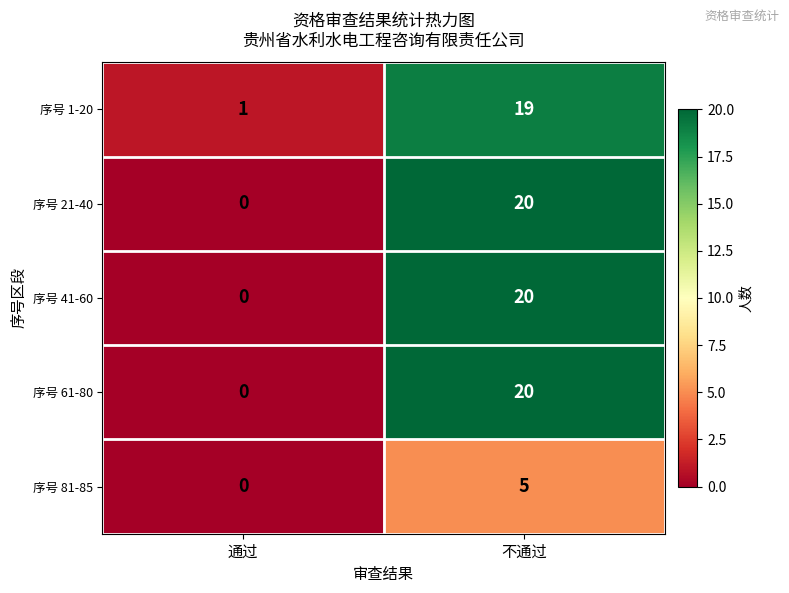

What is the maximum value shown in the chart?

20